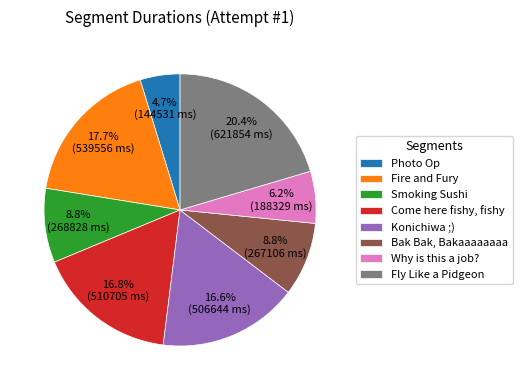

Which category has the smallest portion of the pie?

Photo Op